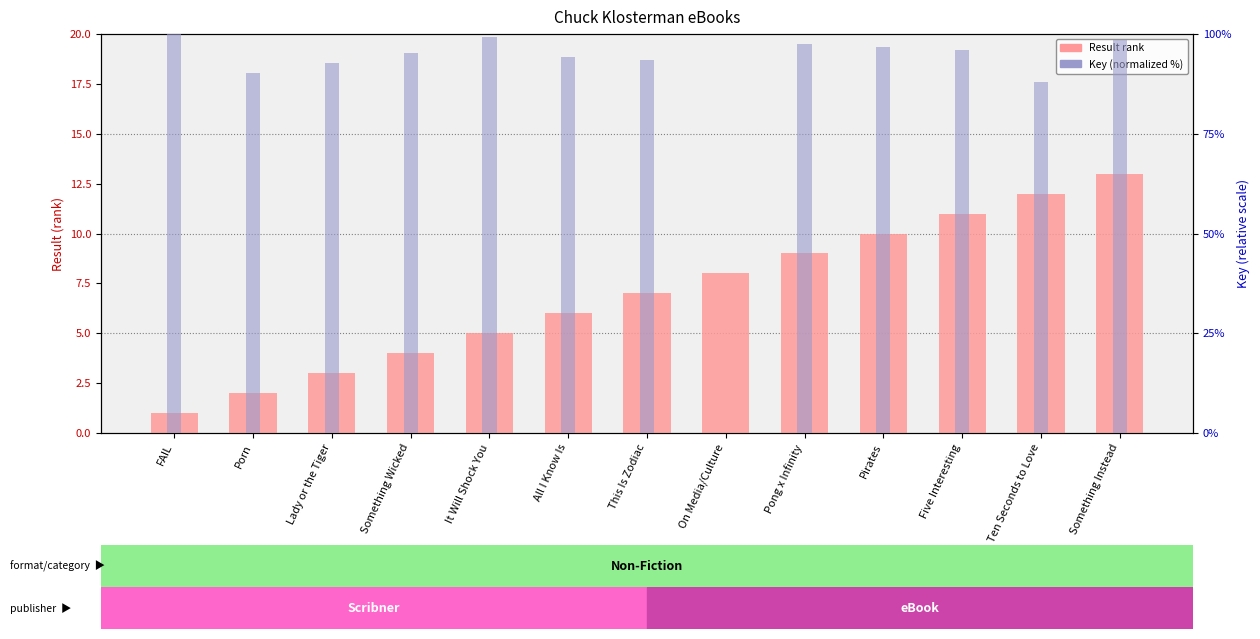

Reading left to right, extract all data points from this chart.

Result (rank): 1.0	2.0	3.0	4.0	5.0	6.0	7.0	8.0	9.0	10.0	11.0	12.0	13.0
Key (percentile): 100.0	90.3	92.7	95.1	99.2	94.3	93.5	0.0	97.6	96.7	95.9	87.9	98.4